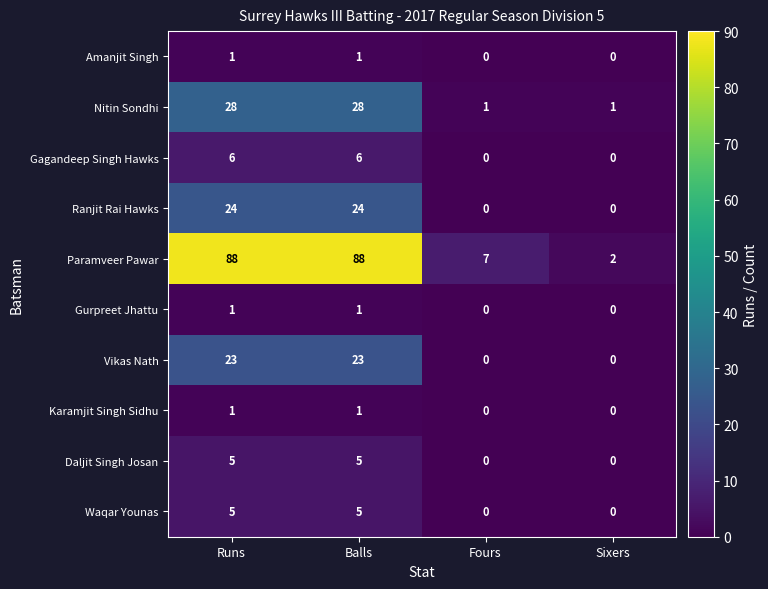

What is the difference between the maximum and minimum values in the Paramveer Pawar series?

86